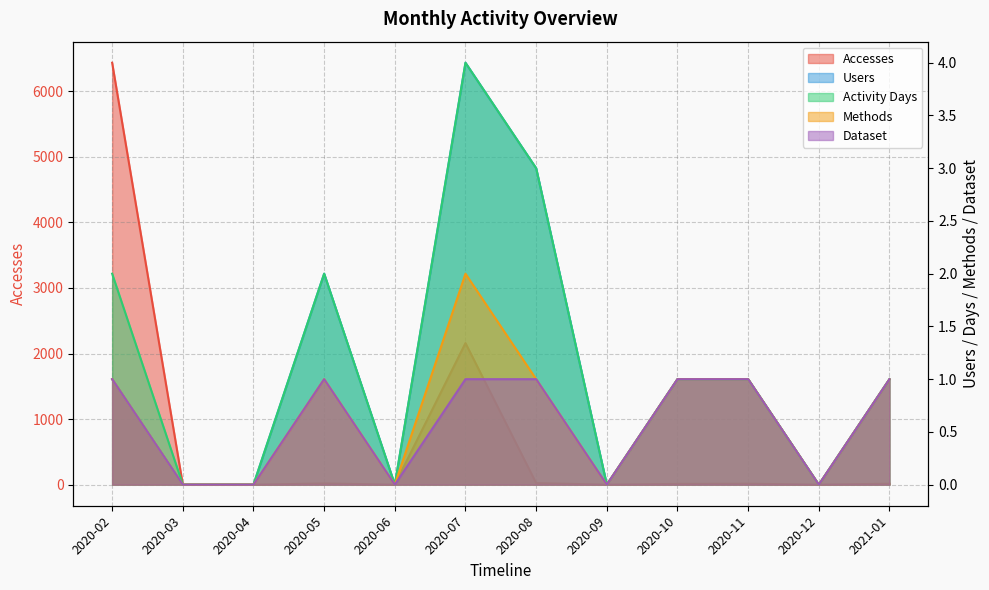

In Accesses, how many points are lower than both neighbors (excluding endpoints)?

3